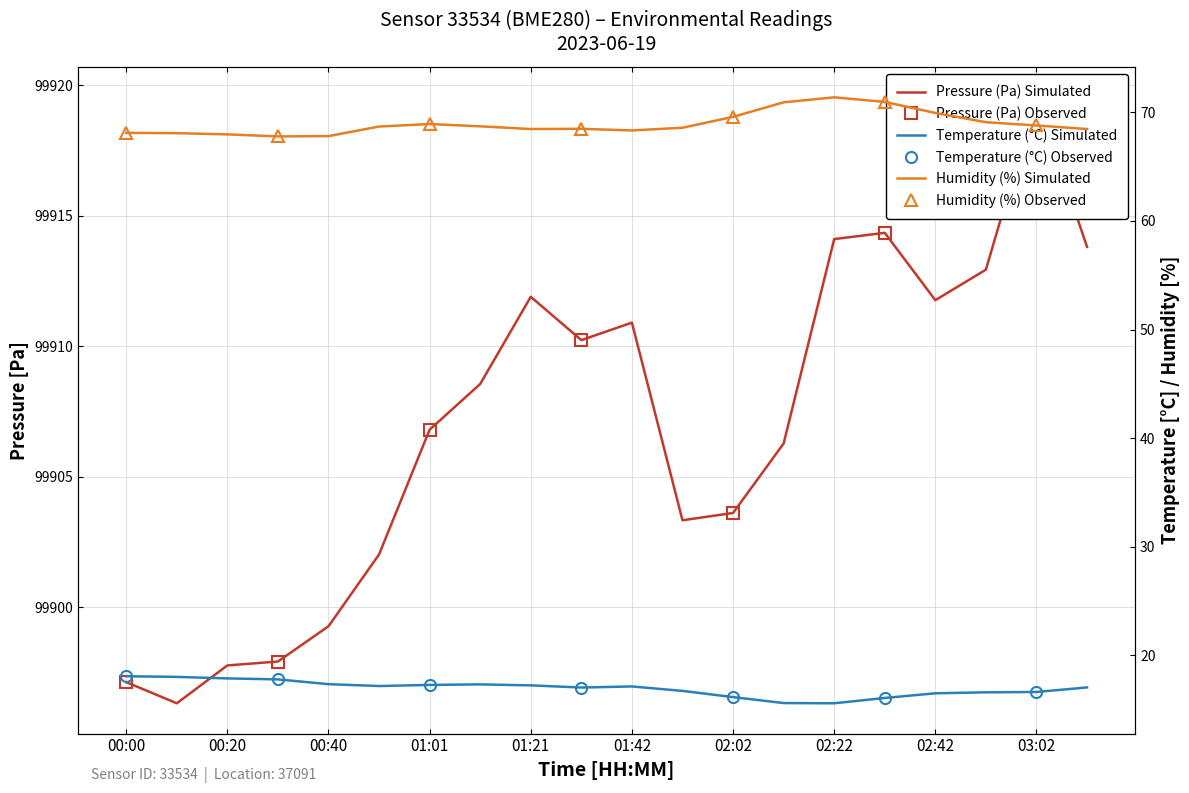

Where does the humidity series first go above 68?

00:00